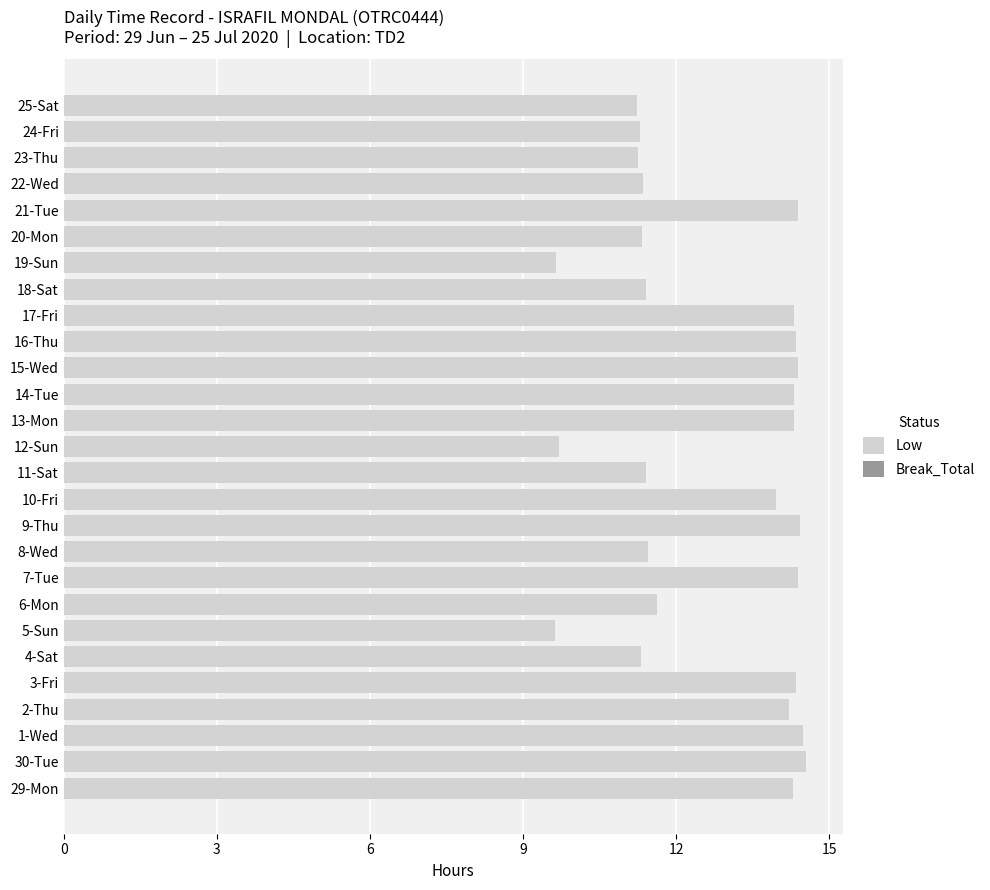

What is the average value?

12.7